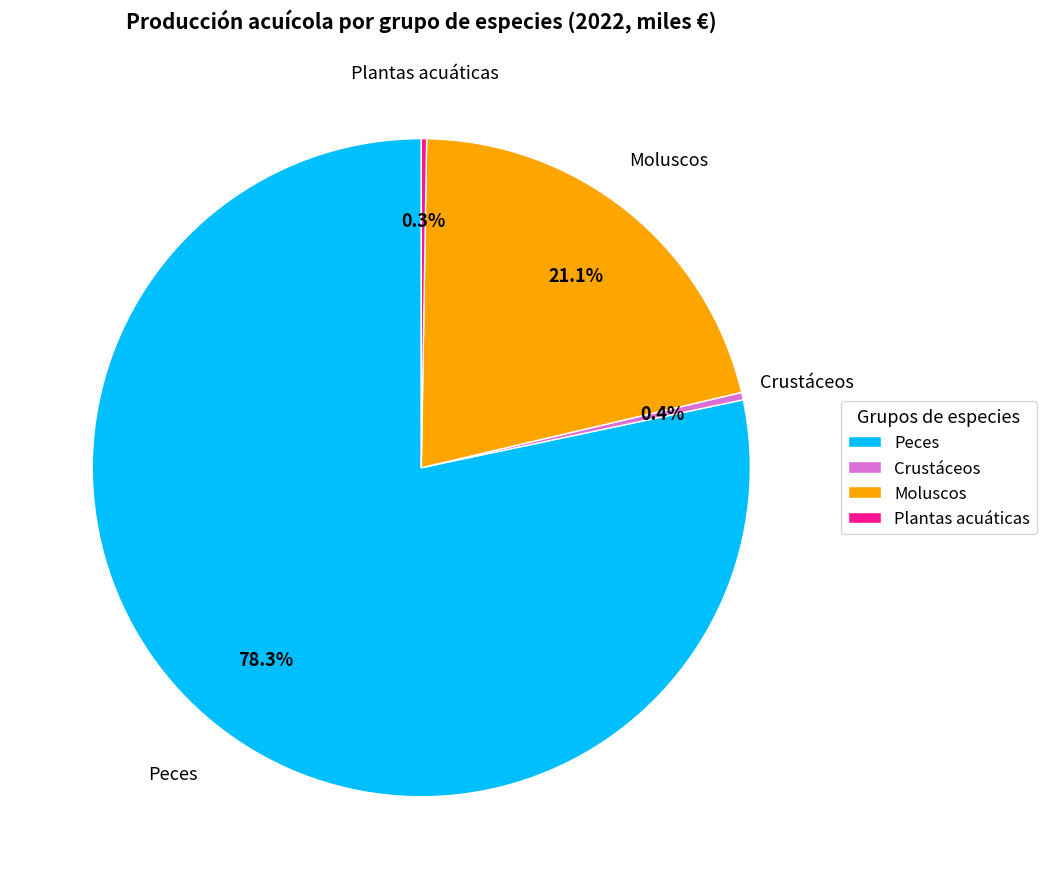

To the nearest percent, what is the difference between the largest and smallest slice percentages?

78%